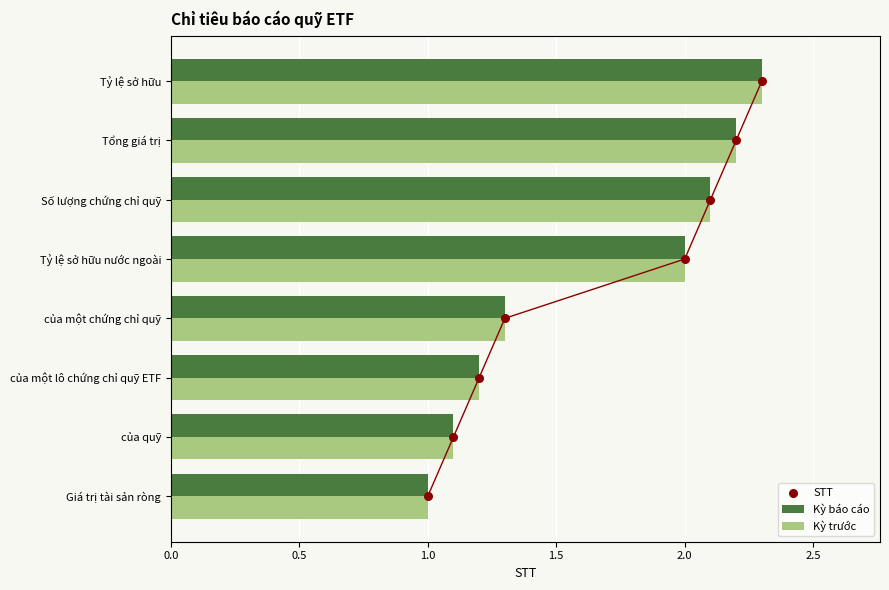

Which series has the largest Y range (max minus min)?

STT